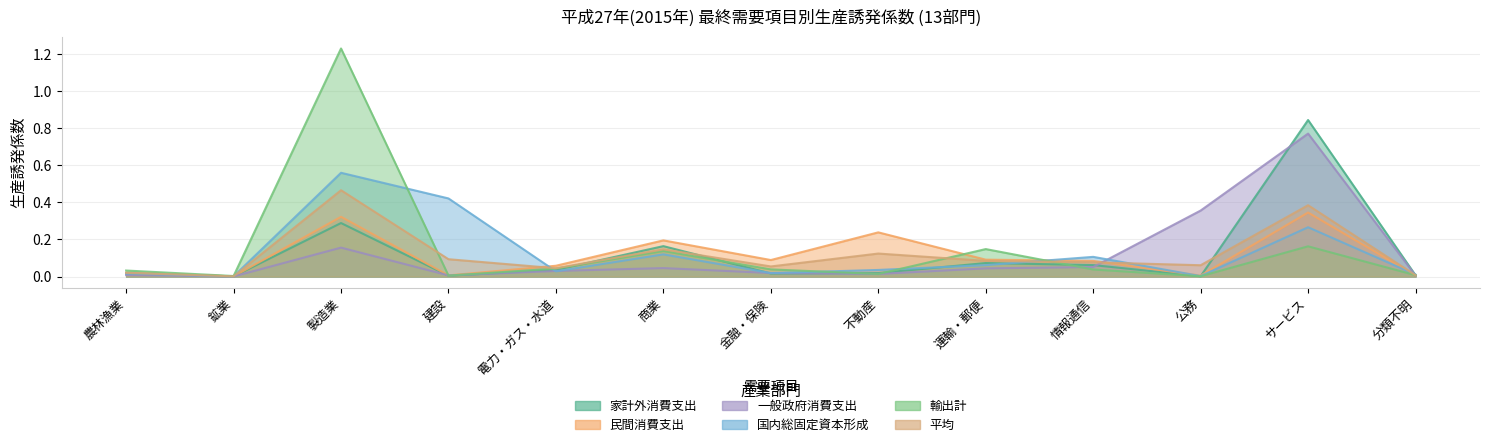

What is the value of the 平均 point at the 10th from the left?

0.1